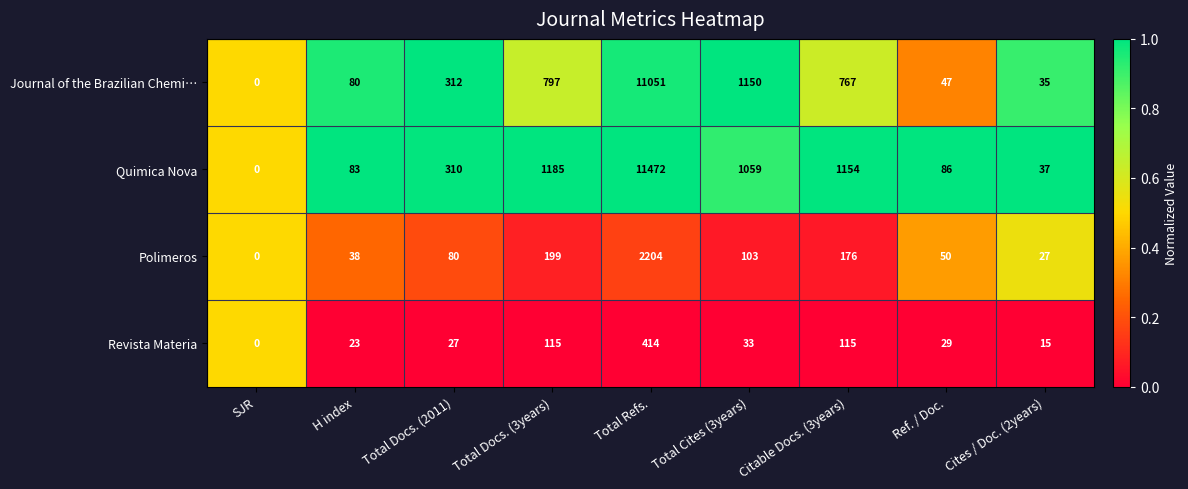

At which category does the chart reach its minimum across all series?

SJR